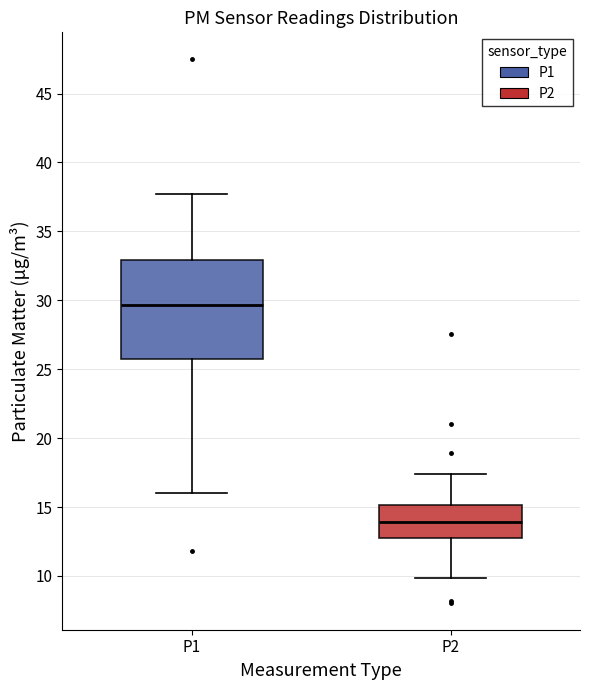

Where does the lower whisker of the box for P1 end on the y-axis? The values are not printed on the chart, so give them approximately, as read against the axis.

16.0